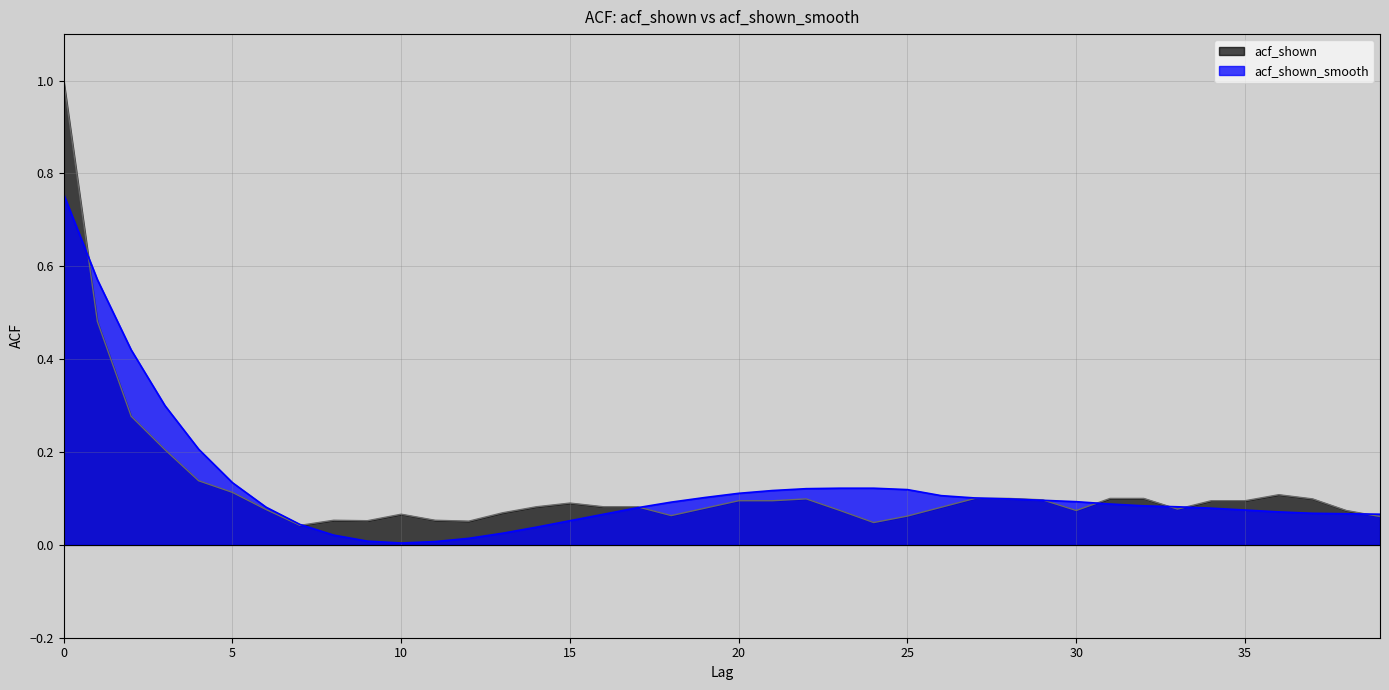

True or false: acf_shown_smooth and acf_shown cross at least once.

True